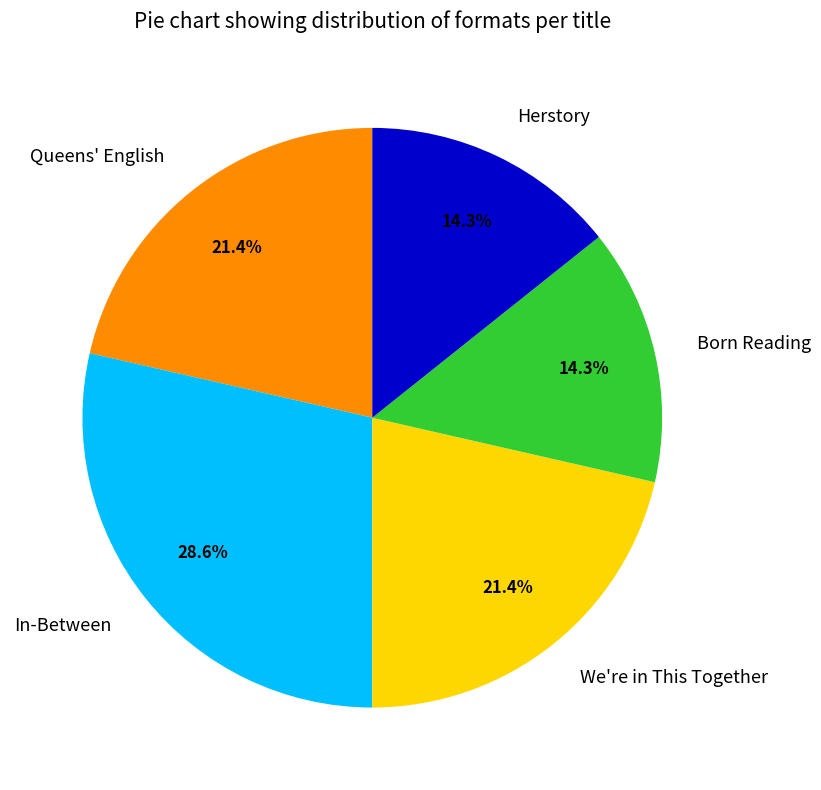

The In-Between slice represents 35% of the pie. True or false?

False